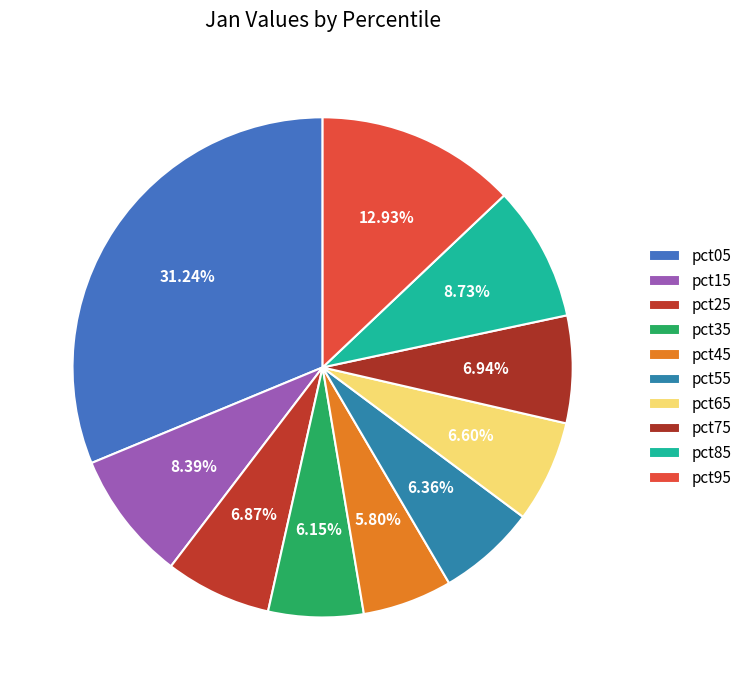

Count the number of slices in the pie.

10